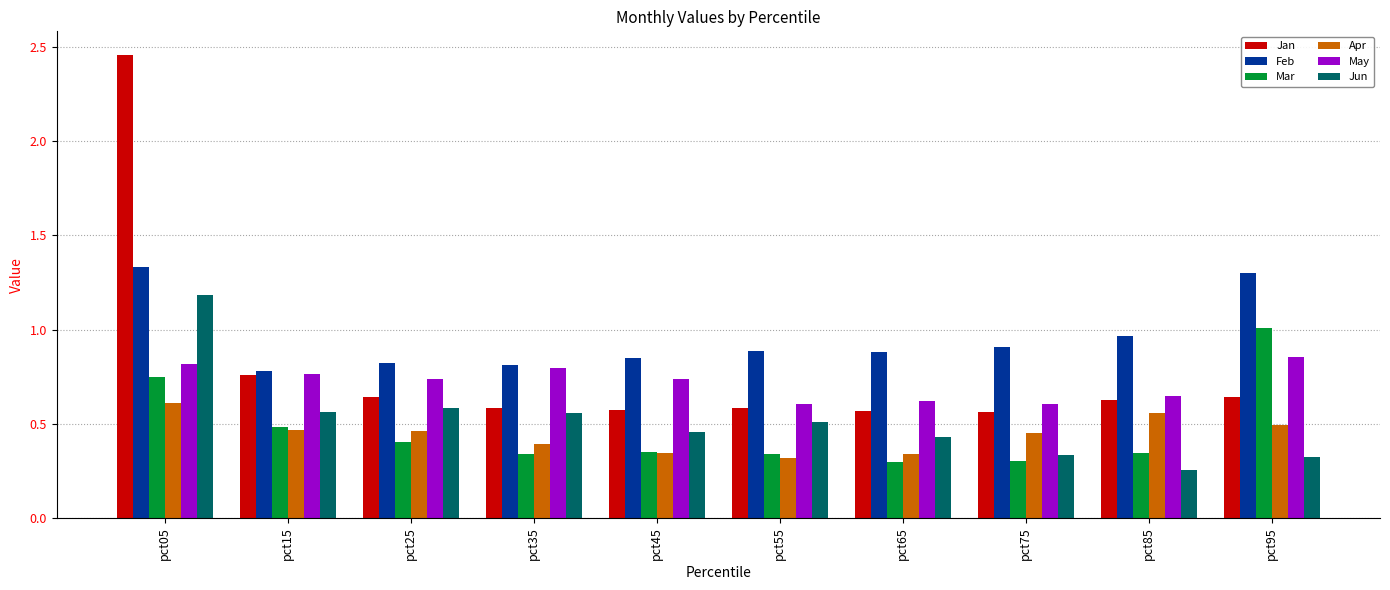

Which label corresponds to the largest value in the chart?

pct05